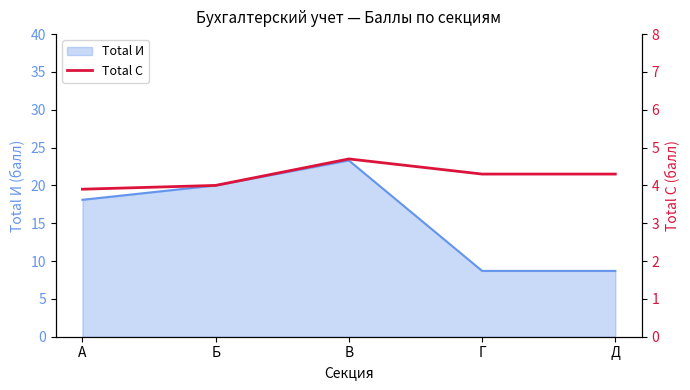

Read the Total И value at Д.

8.7